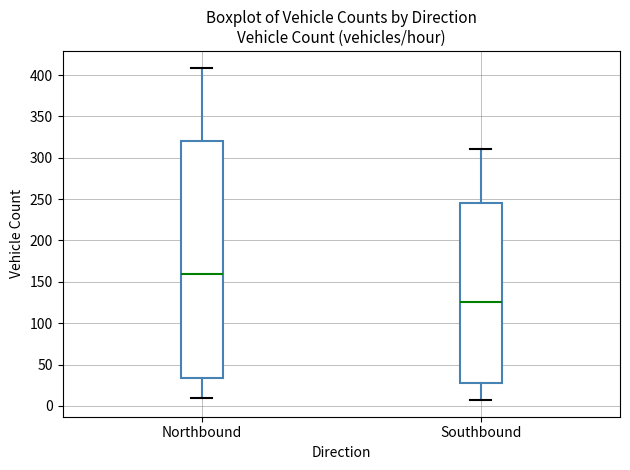

Reading left to right, transcribe this box plot: for each box, give where its median line is, the range the box spans, and where its two whiskers end, as read against the y-axis. The values are not printed on the chart, so give them approximately, as read against the axis.

Northbound: median 160, box 35 to 320, whiskers 10 to 410
Southbound: median 125, box 30 to 245, whiskers 5 to 310